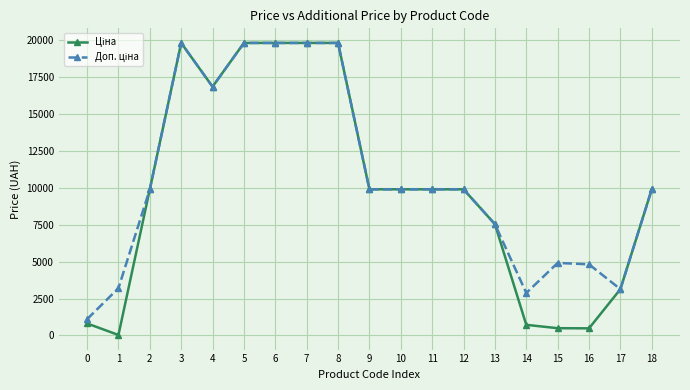

What is the total value across all series at 5?

39662.1